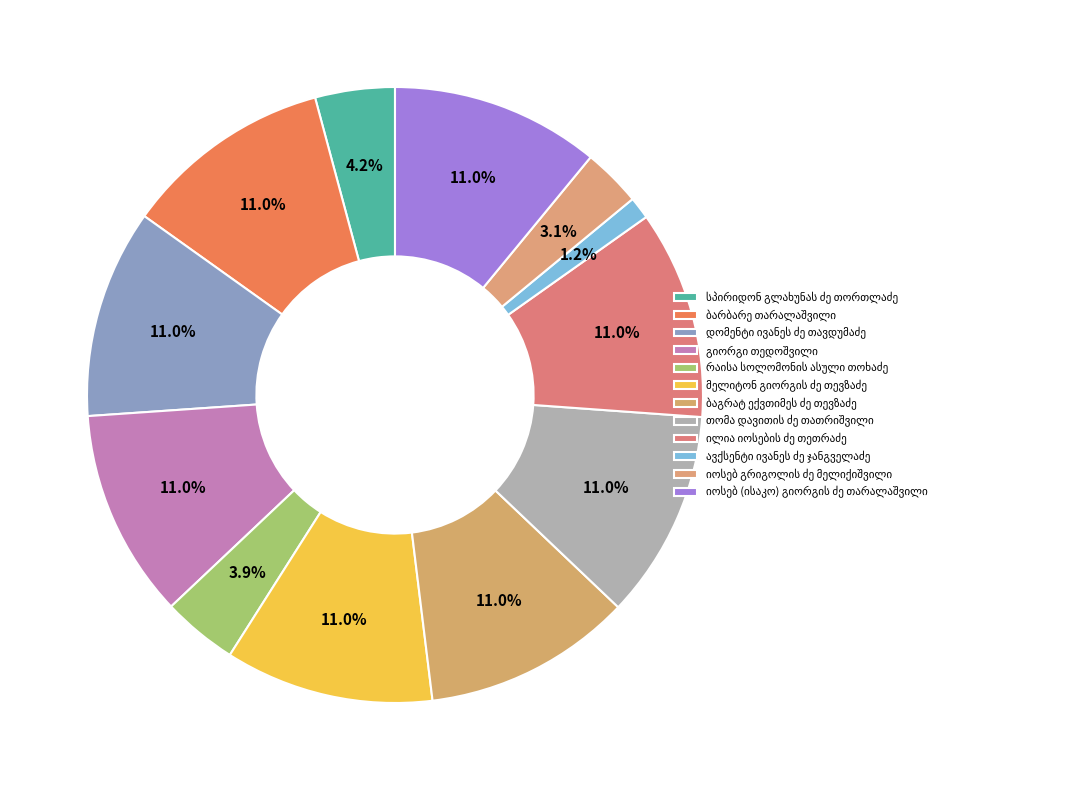

Count the number of slices in the pie.

12